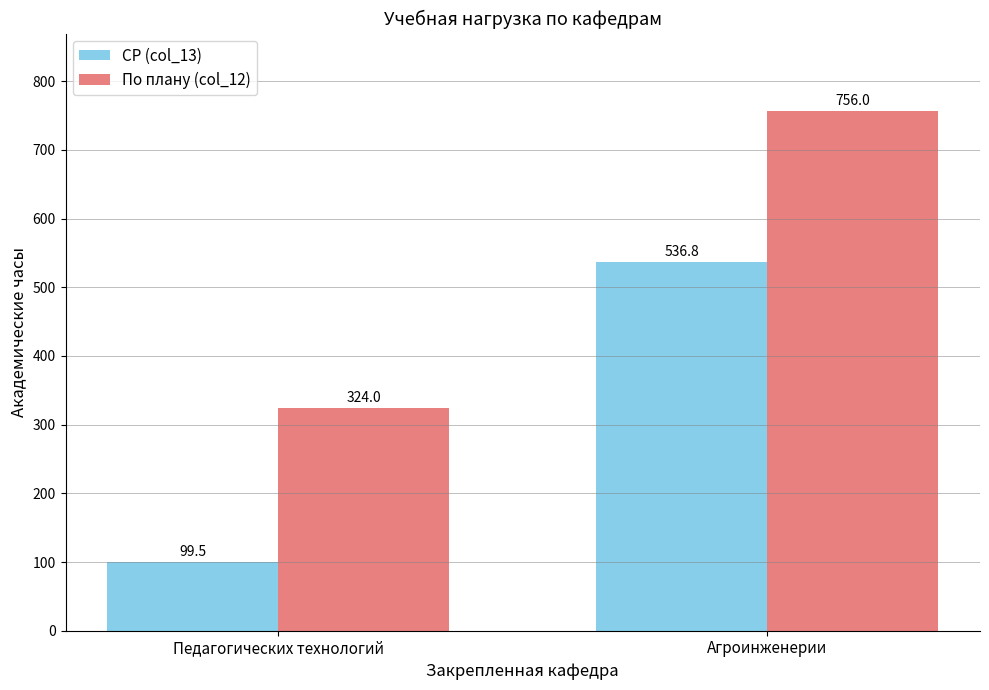

What is the value of the По плану (col_12) bar at the 2nd from the left?

756.0